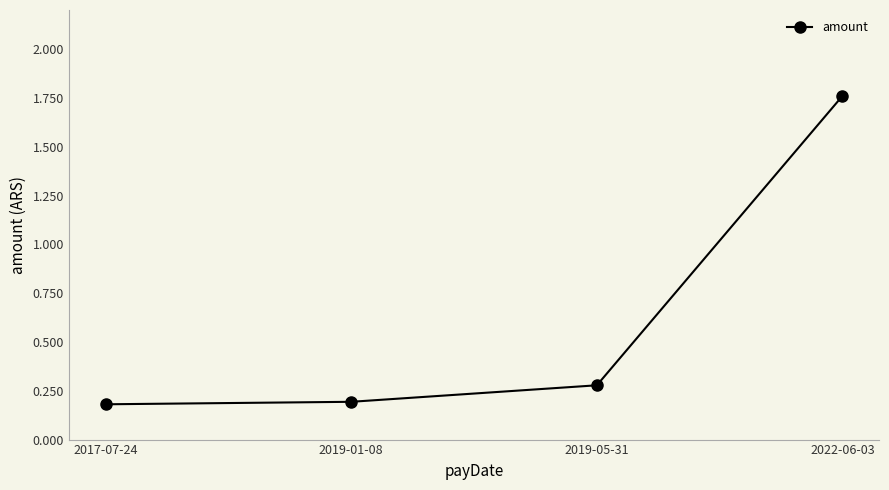

What is the sum of all values?

2.4